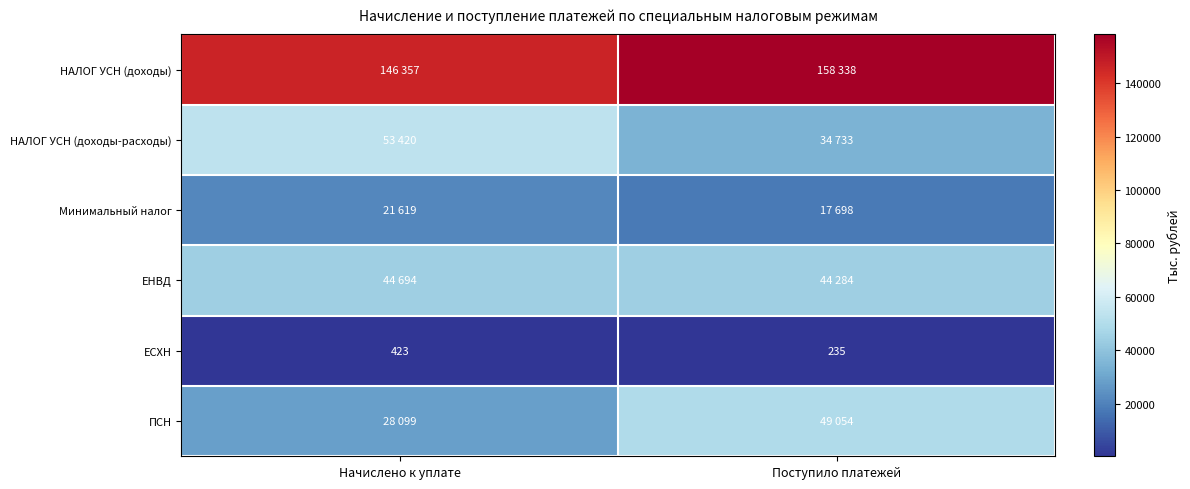

What is the sum of all ЕСХН values?

658